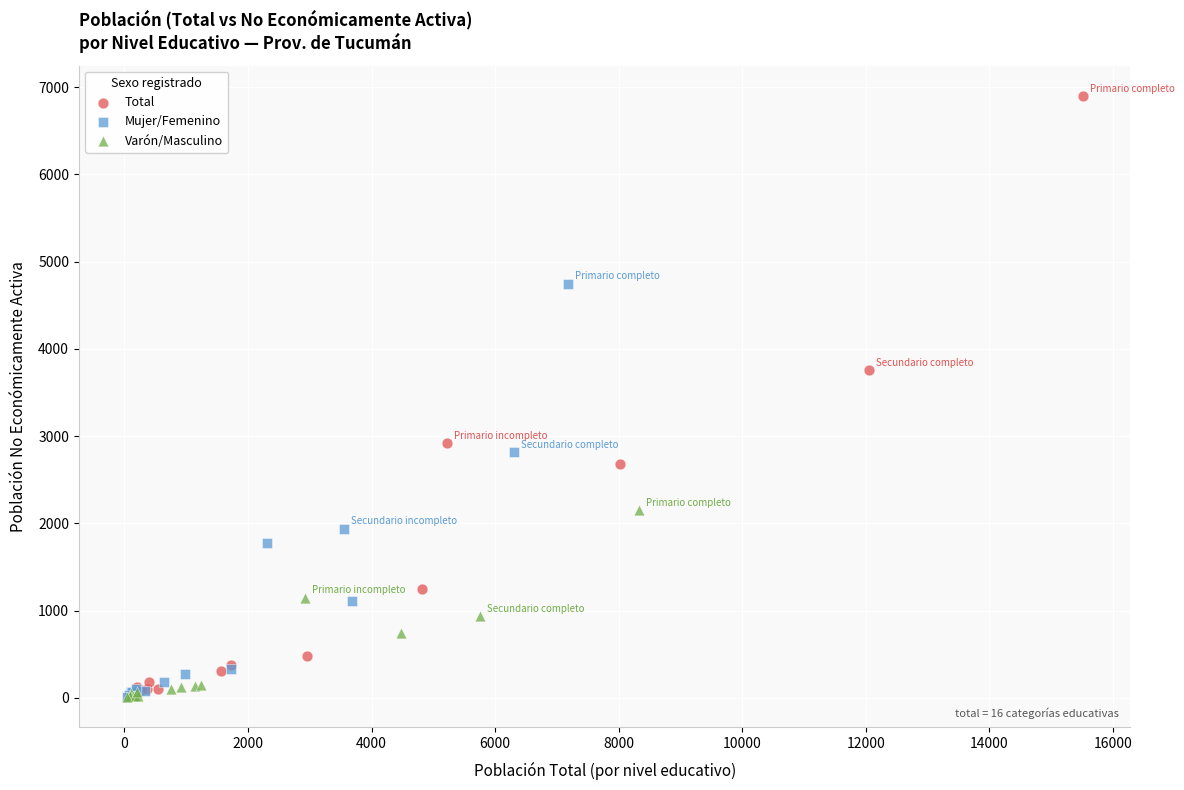

Which series contains the highest Y value?

Total